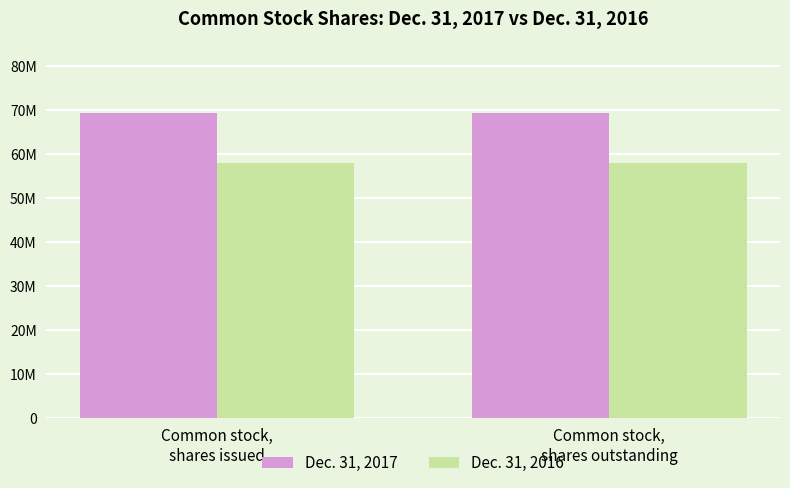

What is the lowest value of the Dec. 31, 2017 series?

69302000